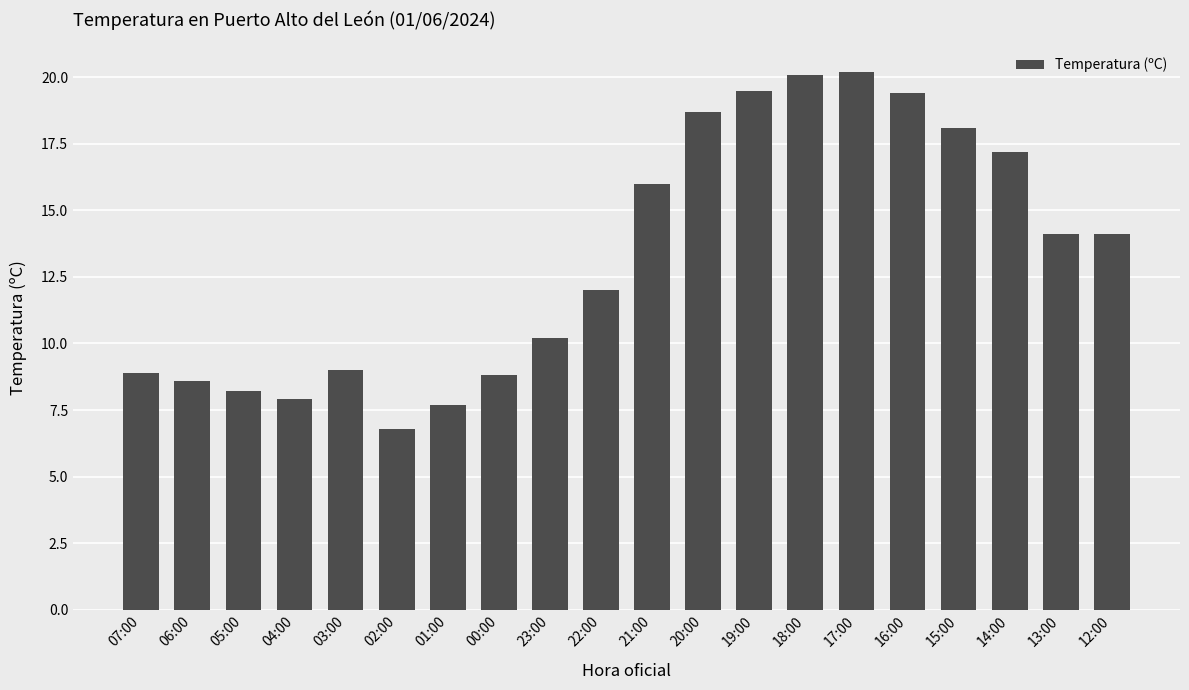

What is the label of the 19th bar from the right?

06:00